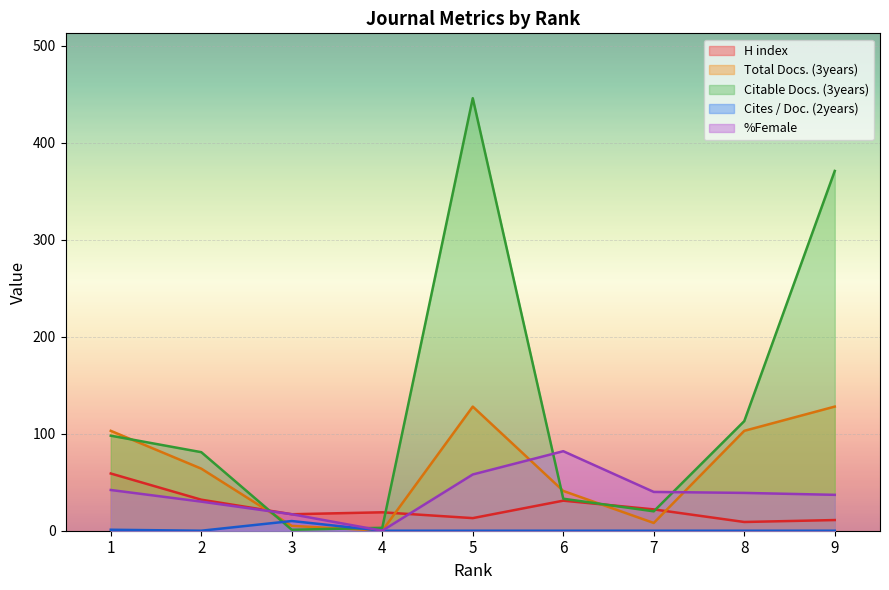

In Cites / Doc. (2years), how many points are higher than both neighbors (excluding endpoints)?

1